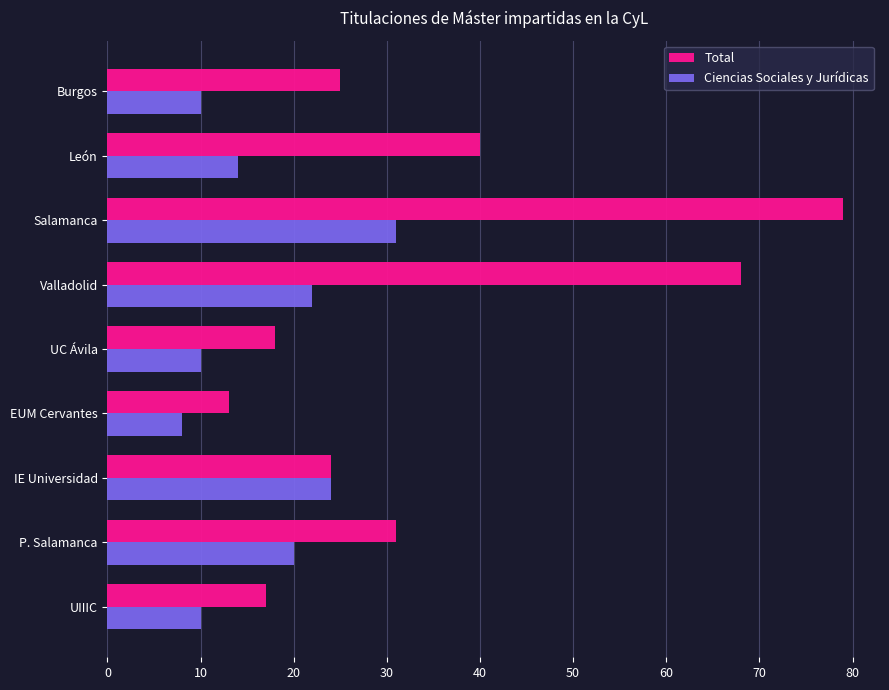

True or false: Ciencias Sociales y Jurídicas has a value of 3 at Burgos.

False